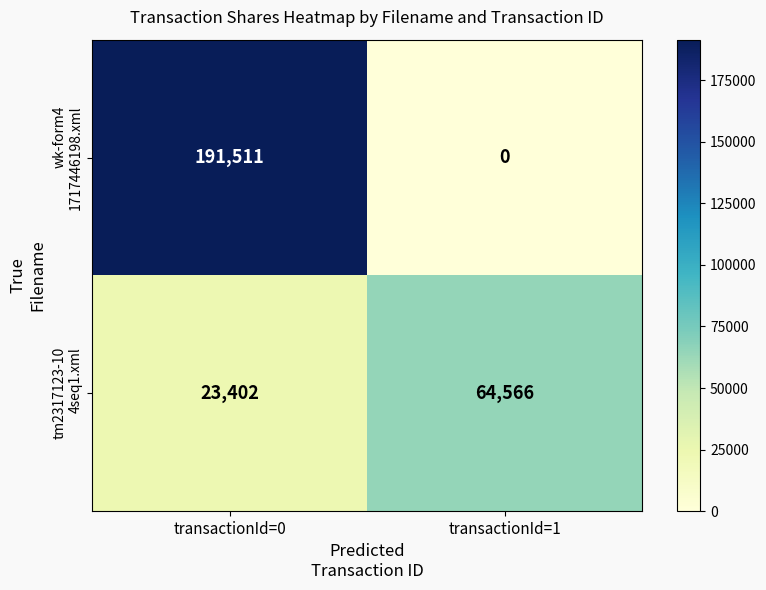

Which label corresponds to the largest value in the chart?

transactionId=0